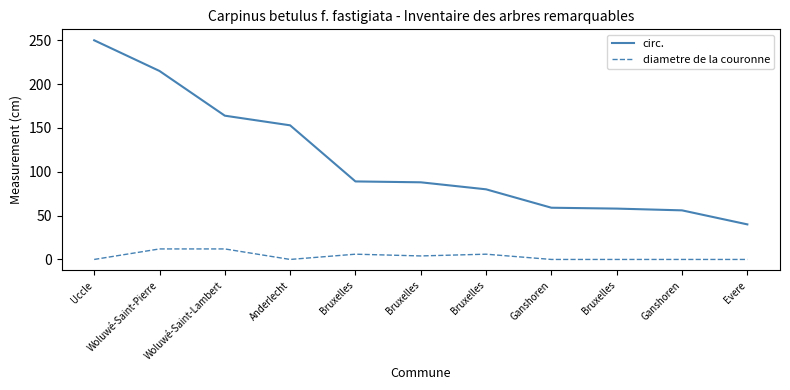

True or false: diametre de la couronne and circ. cross at least once.

False